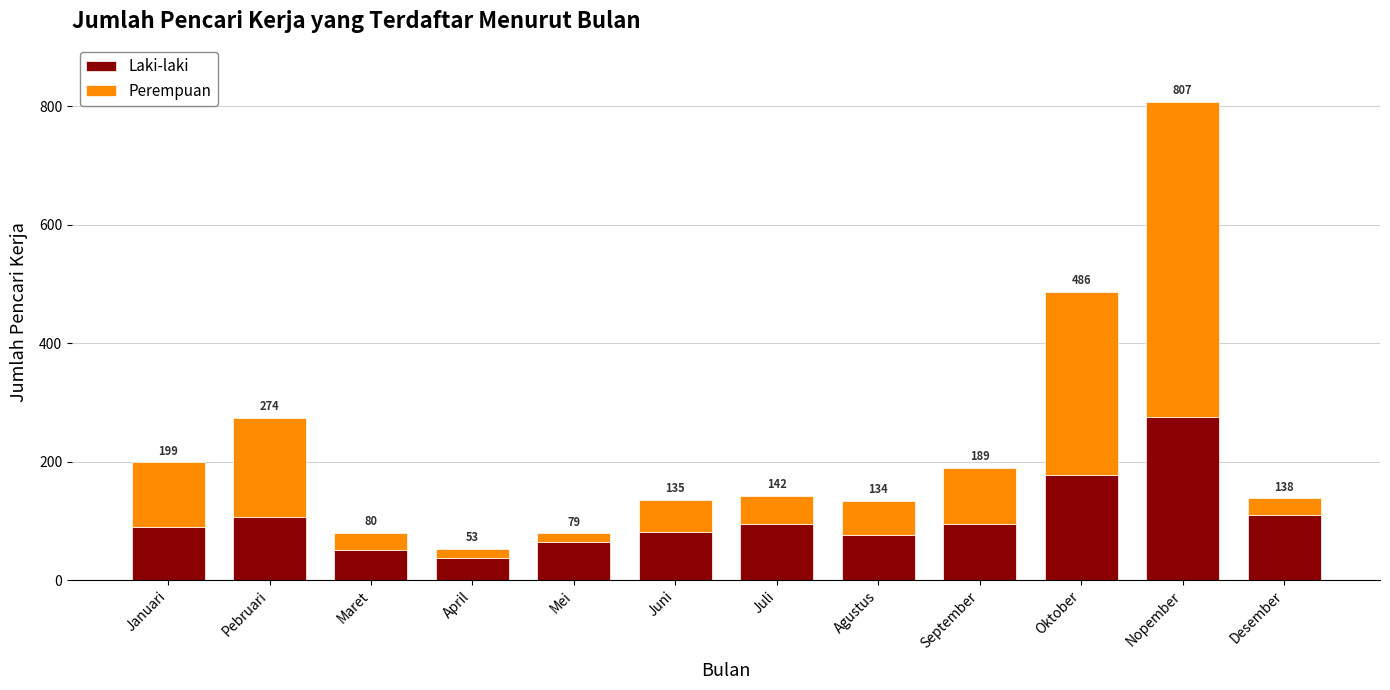

Does the chart contain stacked bars?

Yes